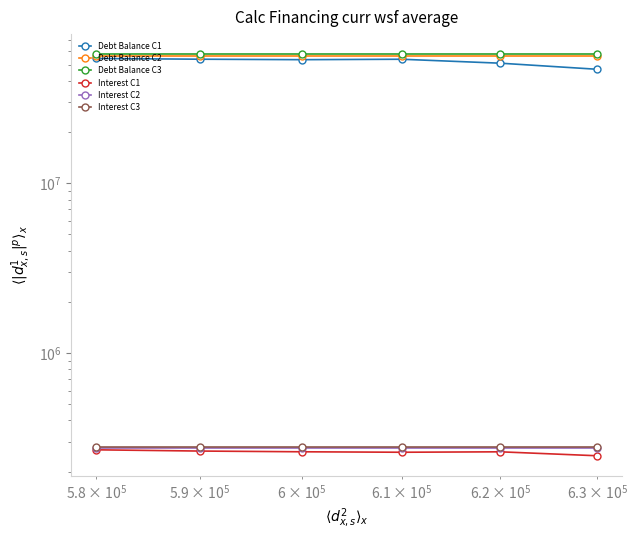

Which series has the largest total across all categories?

Debt Balance C3